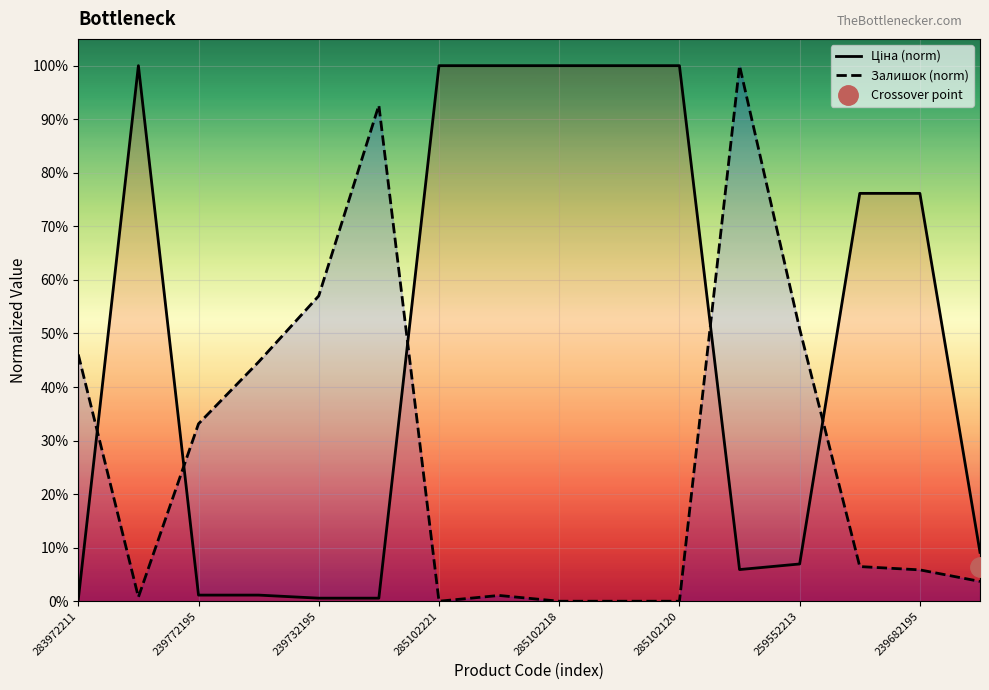

At which category is the sum across all series the highest?

11